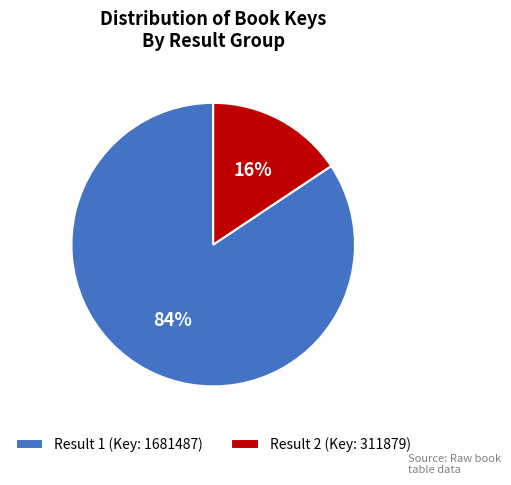

Approximately how many times larger is the value at Result 2 (Key: 311879) compared to Result 1 (Key: 1681487)?

0.2